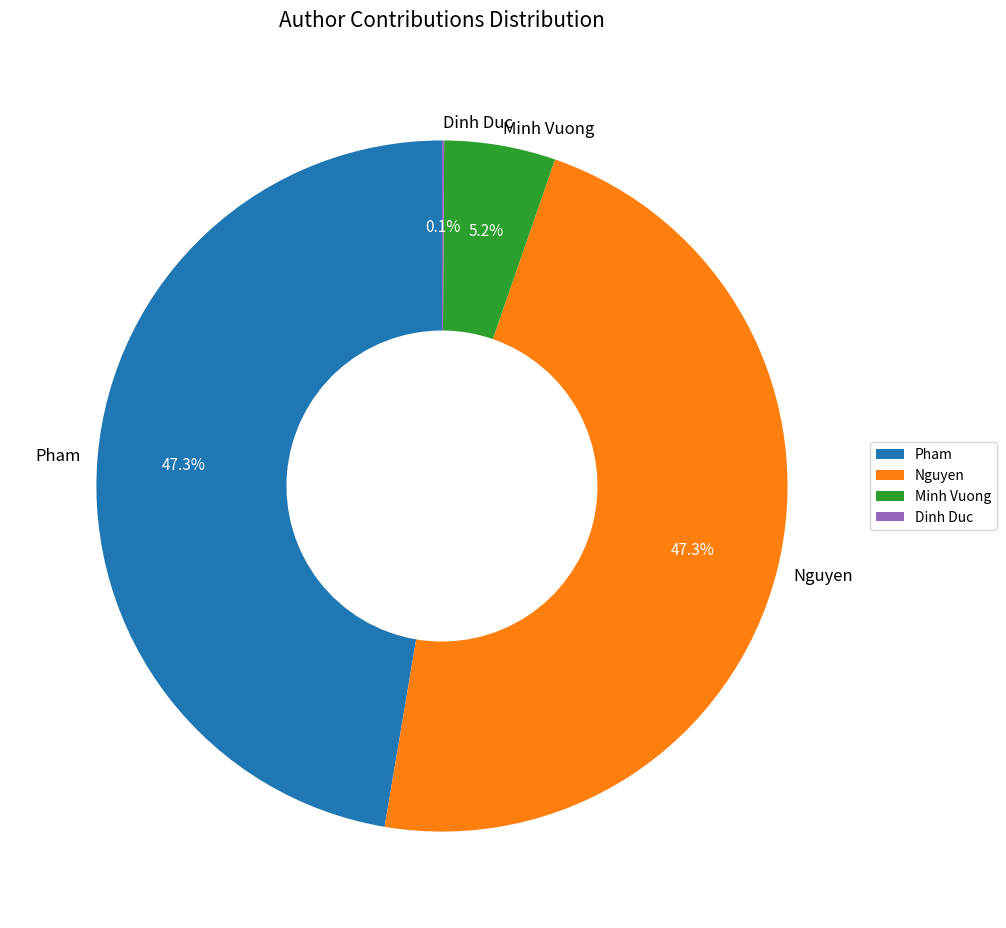

What percentage is NOT represented by Minh Vuong?

94.8%